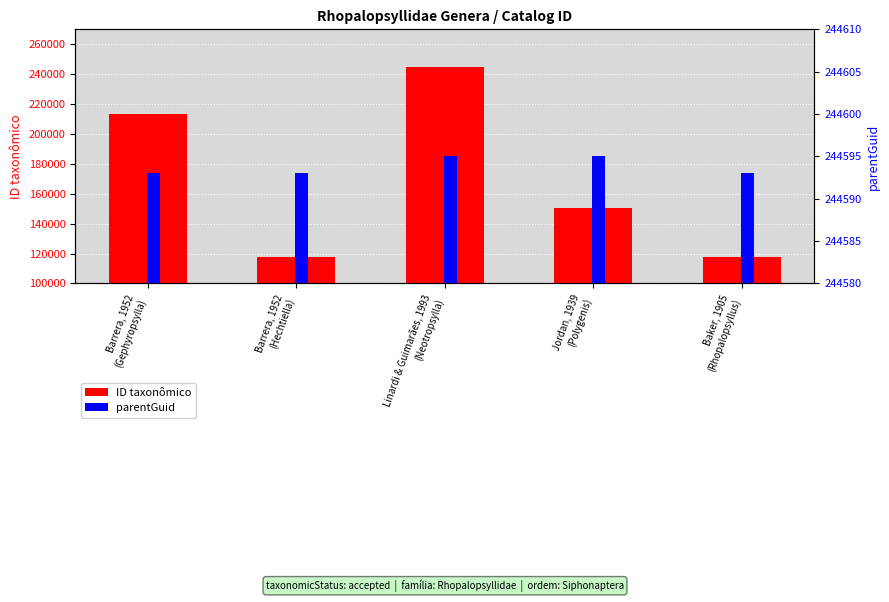

Count the number of categories in the chart.

5